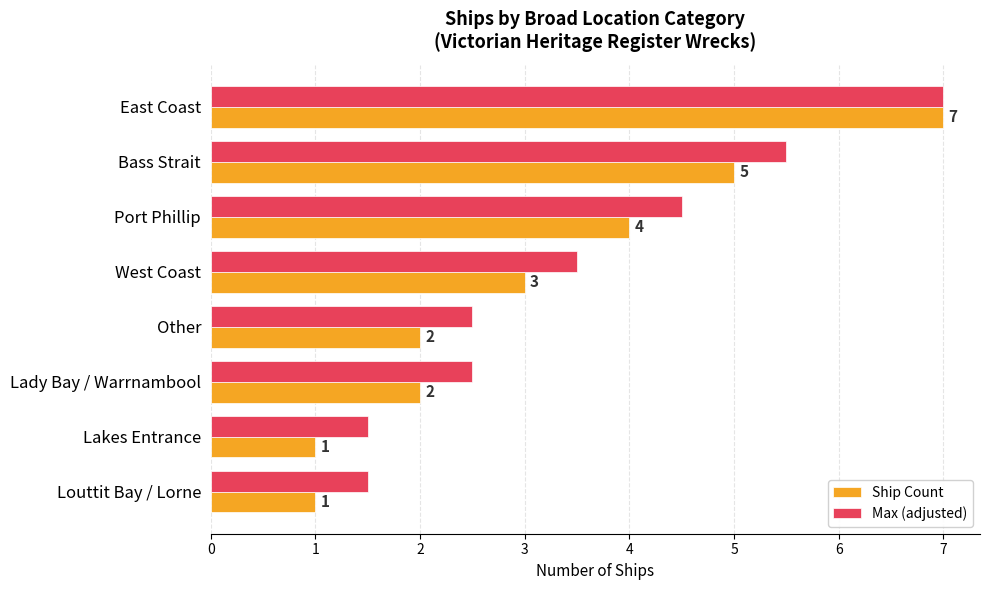

What value does the Ship Count series have at West Coast?

3.0